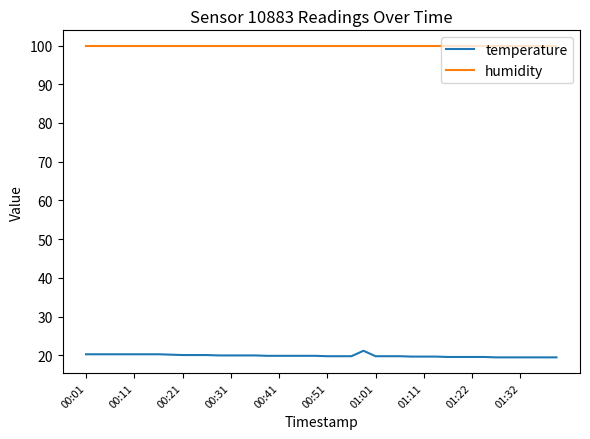

True or false: humidity and temperature cross at least once.

False